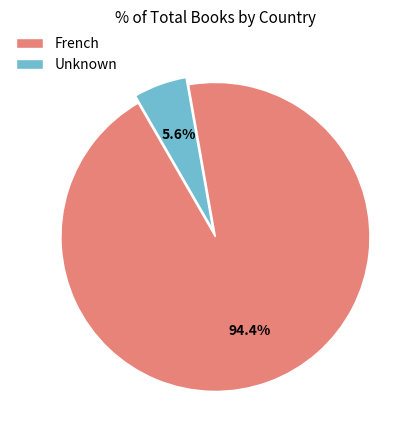

Which category accounts for the majority?

French